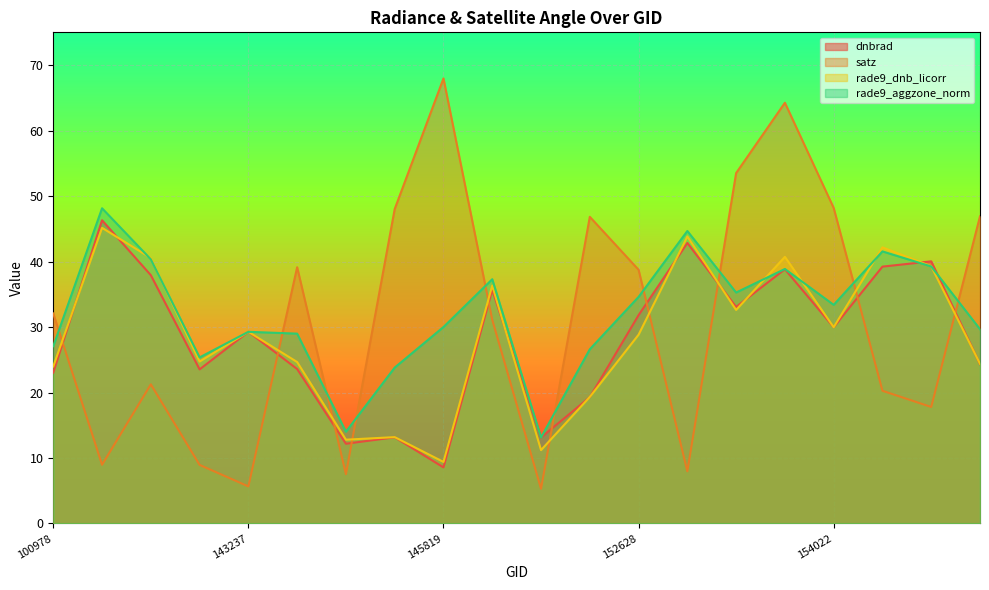

How many lines are shown in the chart?

4